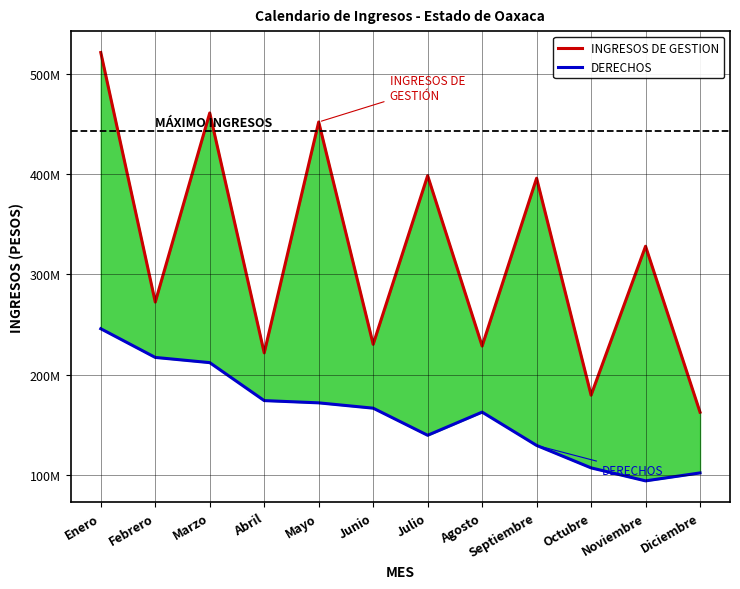

What is the label of the 12th point from the right?

Enero